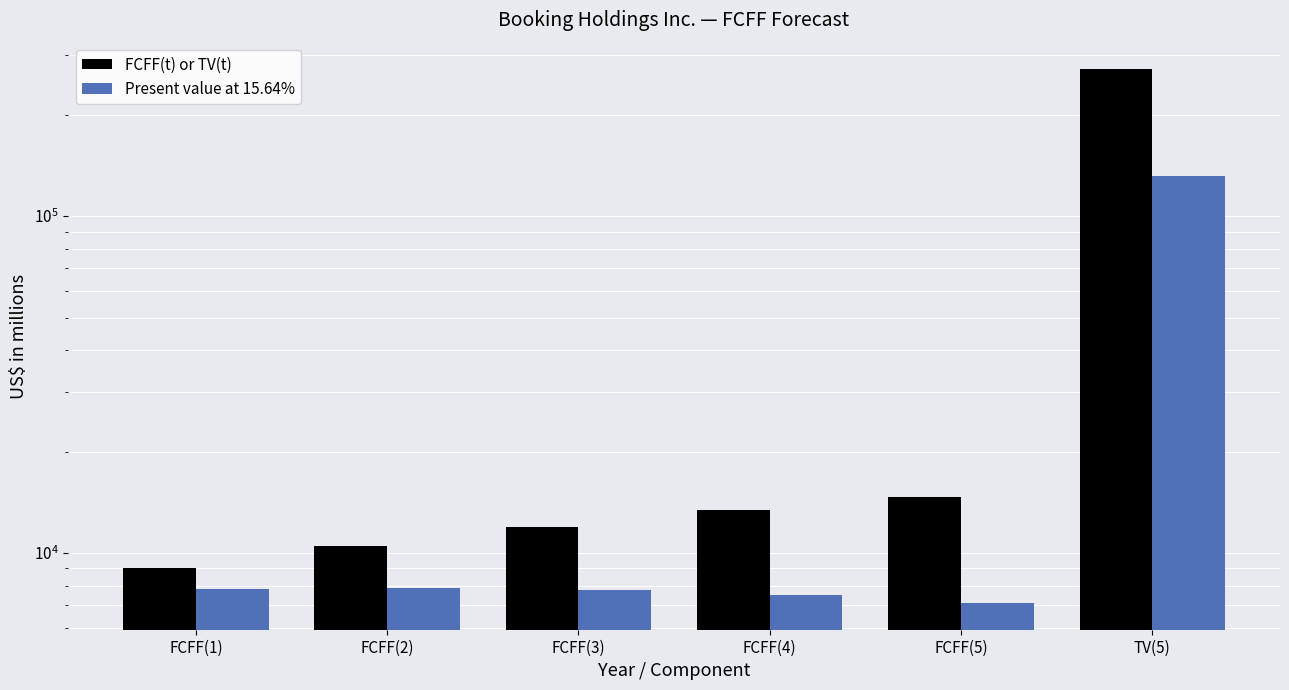

The value of Present value at 15.64% at TV(5) is 131917. True or false?

True